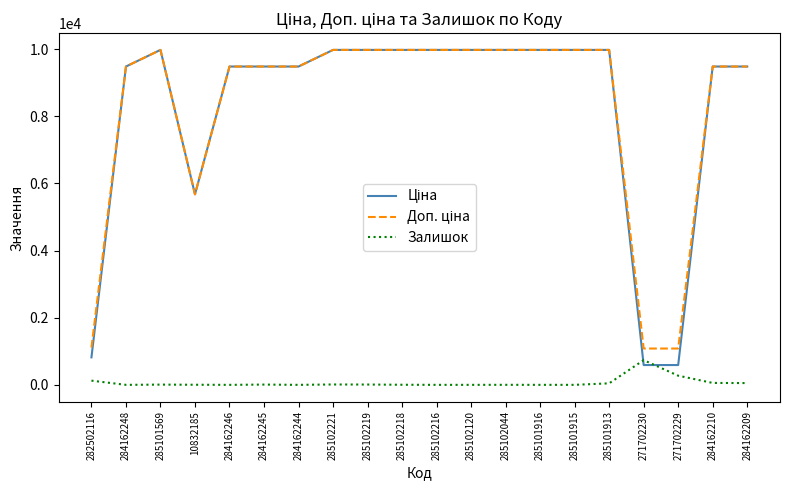

At which label does Залишок reach its peak?

271702230